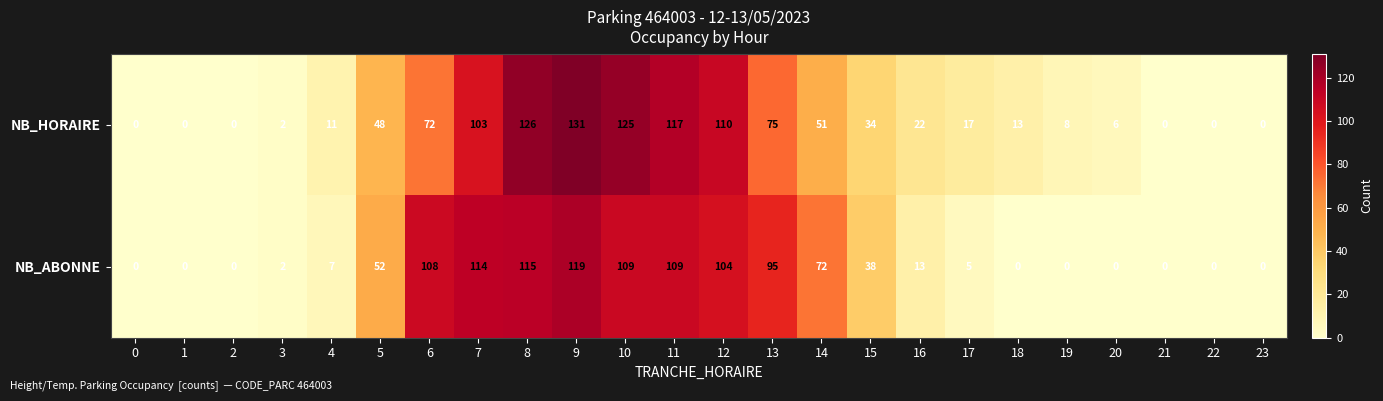

Which series has the largest total across all categories?

NB_HORAIRE